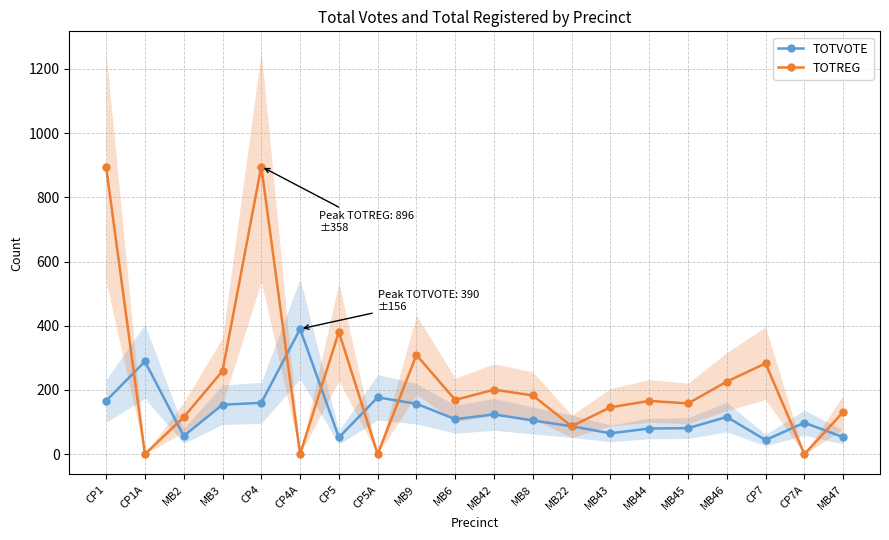

What position from the right is MB42?

10